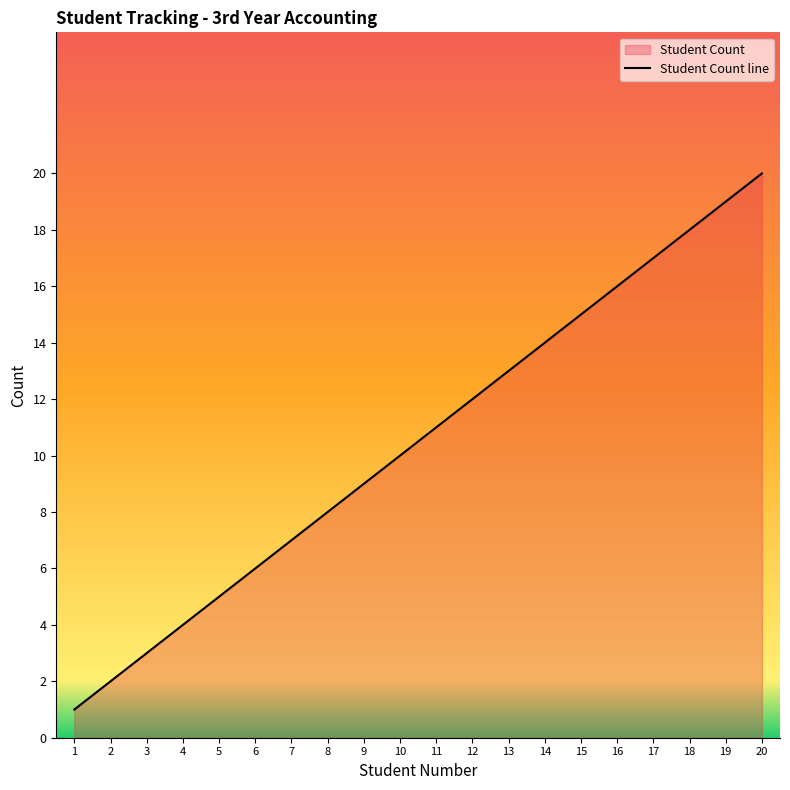

How many data points are above 11?

9